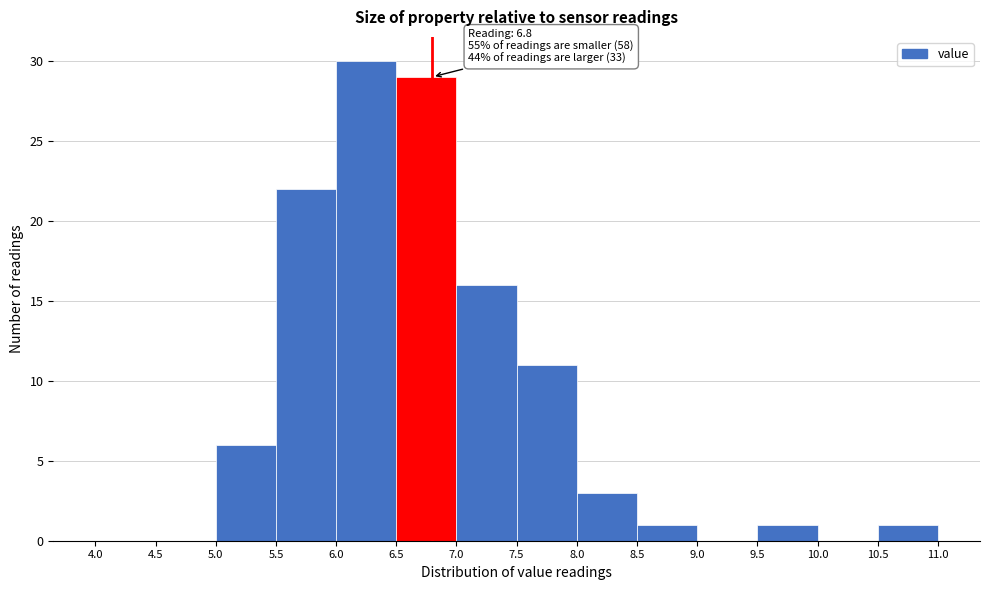

Which range on the x-axis has the tallest bar?

6.0 to 6.5